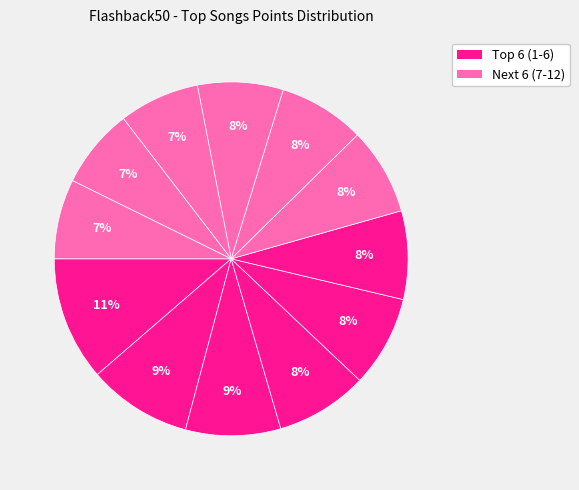

How many slices are in this pie chart?

12